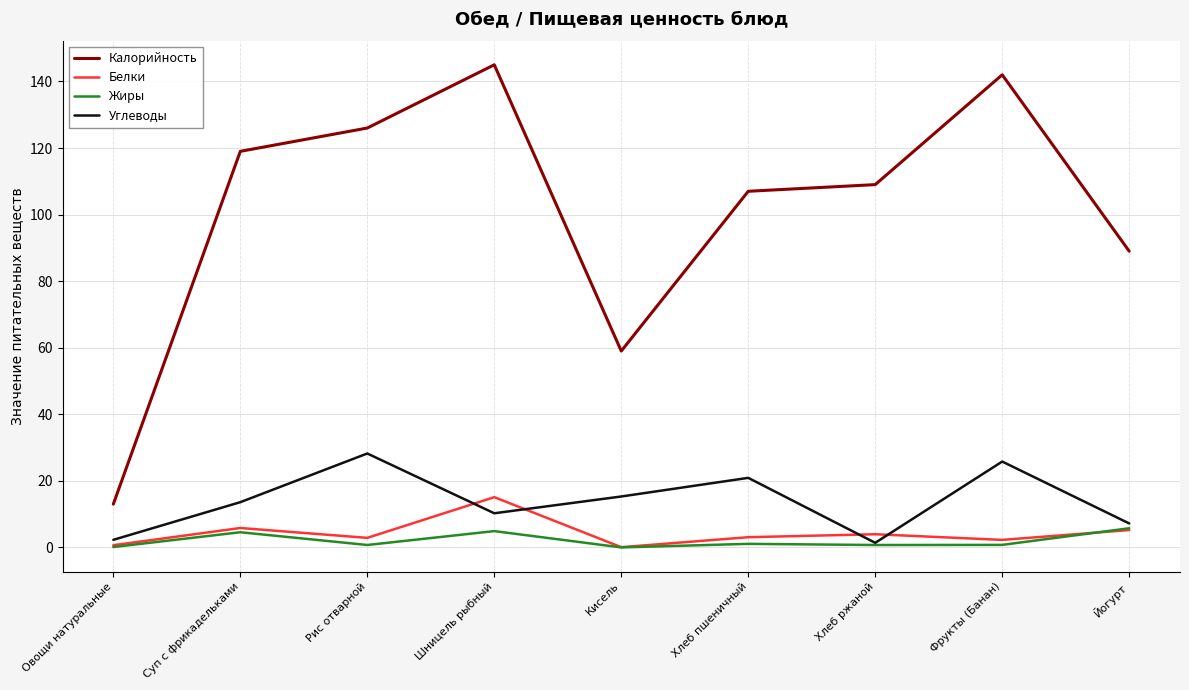

Which series has the largest total across all categories?

Калорийность